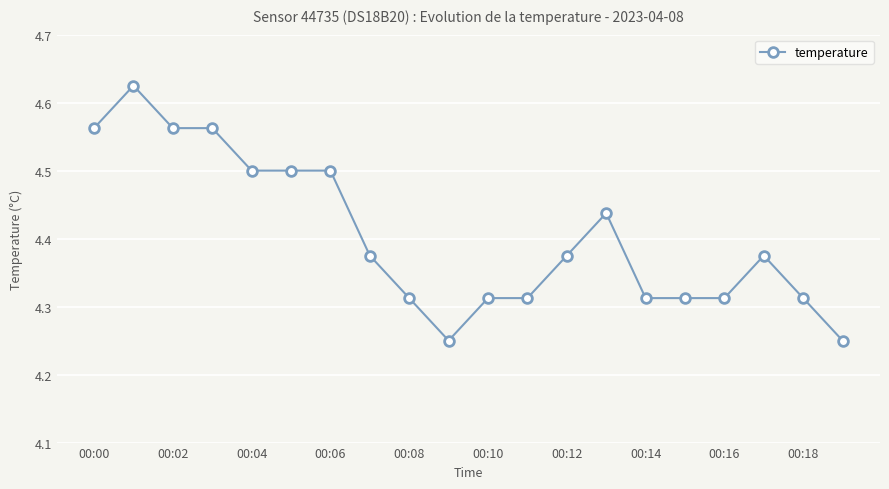

What is the sum of all values?

88.1